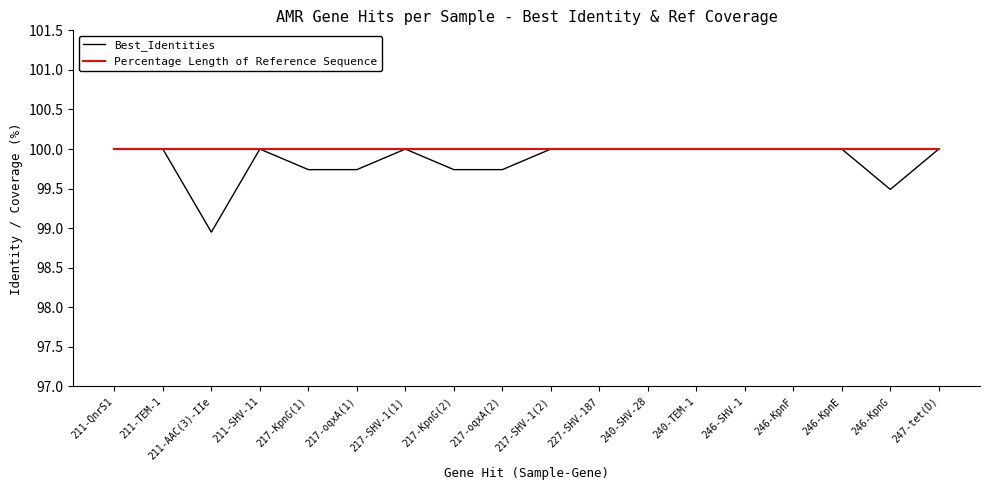

Between 246-SHV-1 and 246-KpnG, which series saw the biggest shift?

Best_Identities